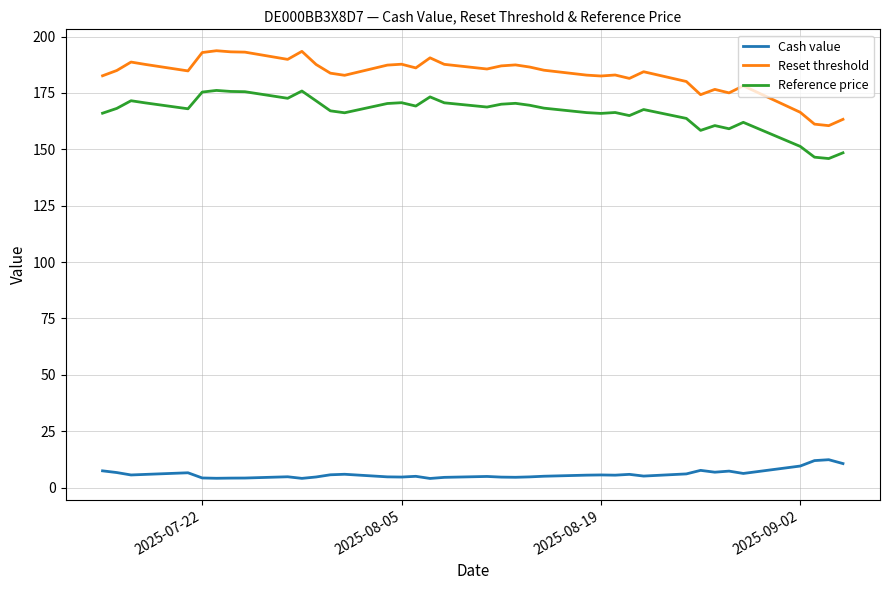

What are all the series names shown in the legend?

Cash value, Reset threshold, Reference price